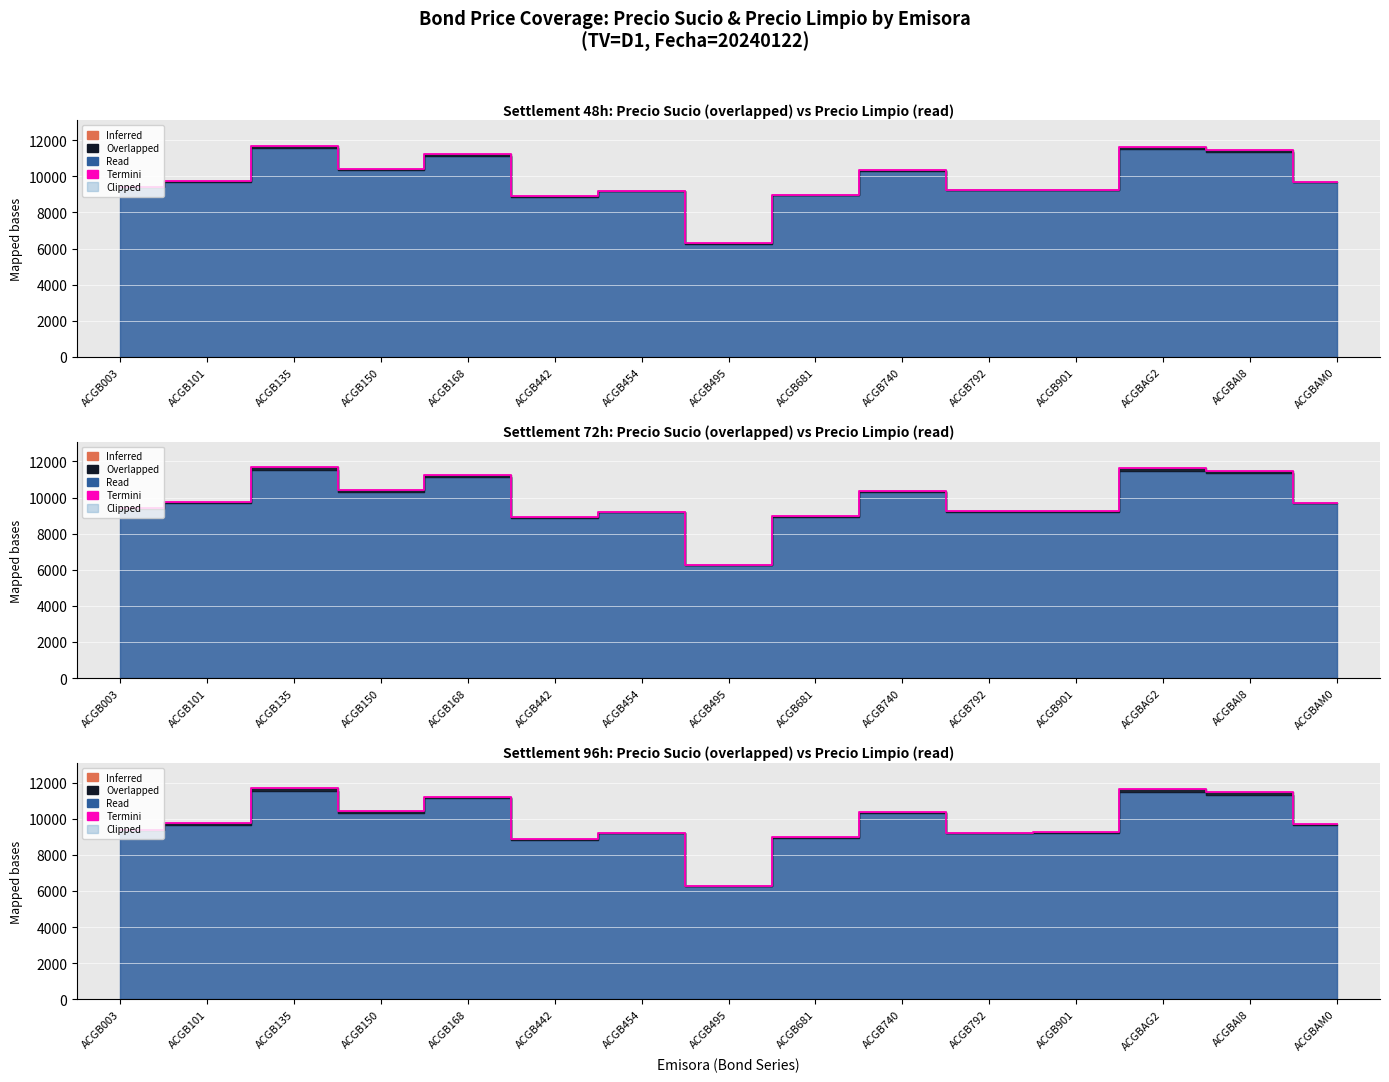

Approximately how many times larger is the value at ACGB442 compared to ACGBAG2?

0.8